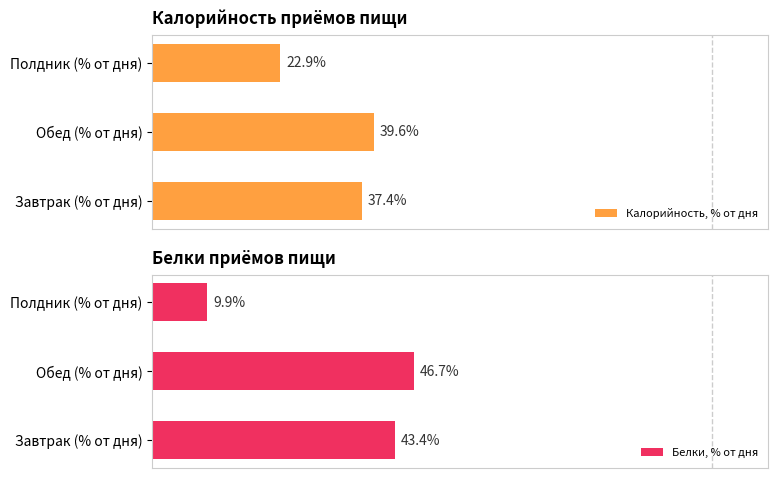

At which label is Белки, % от дня closest to 28?

Завтрак (% от дня)